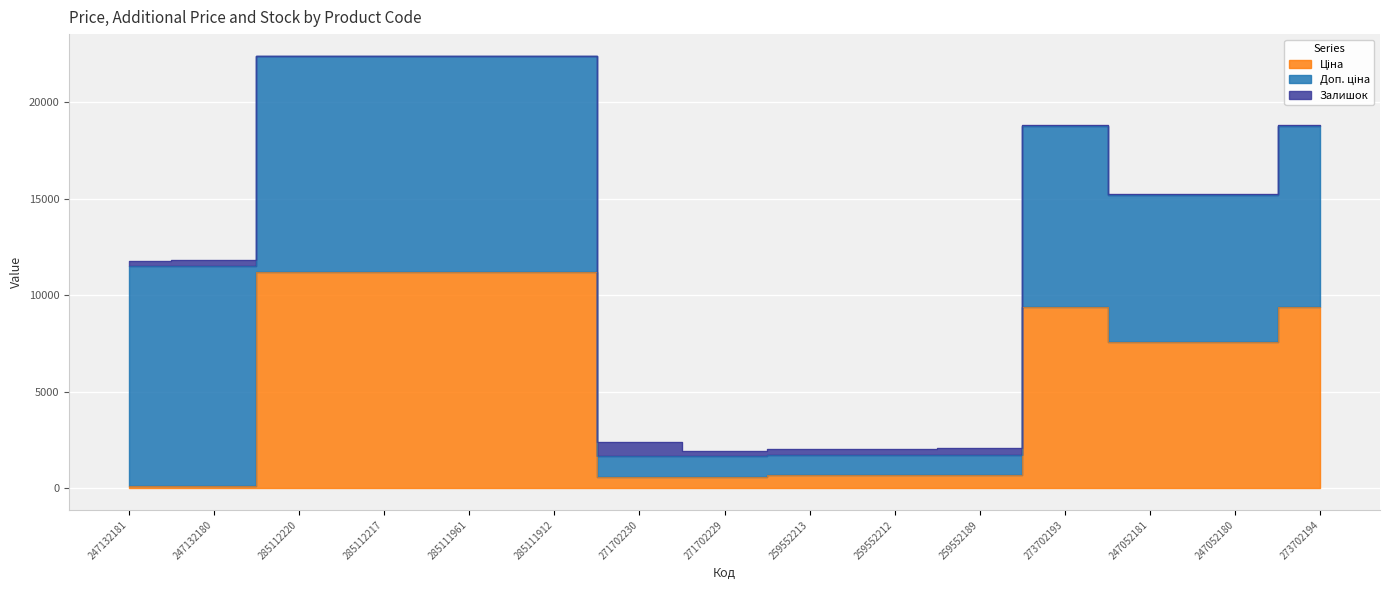

Count the number of data series in this chart.

3